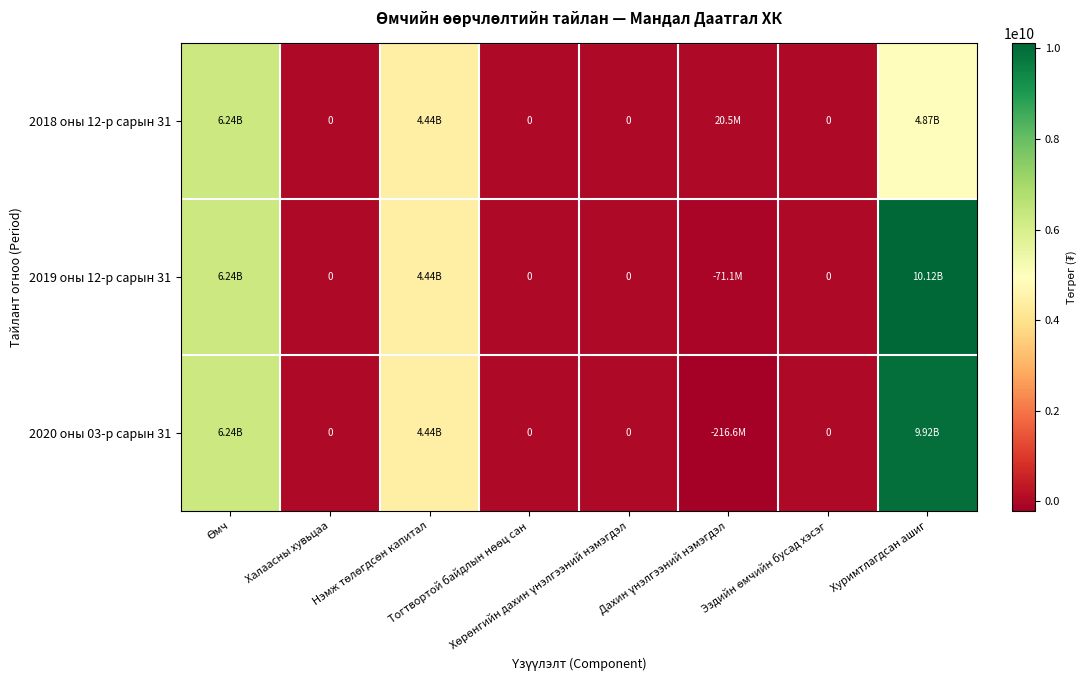

At how many categories does at least one series exceed 882252774?

3